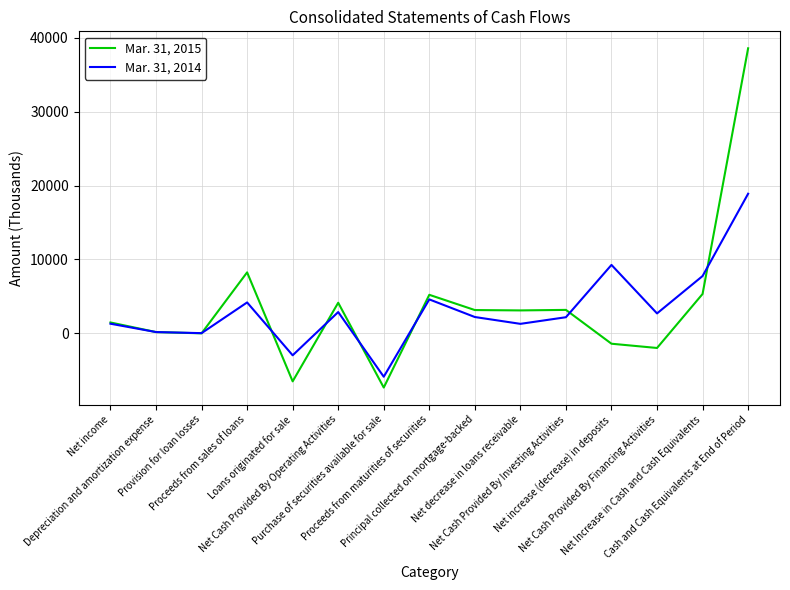

What is the difference between the second highest and second lowest values in the Mar. 31, 2014 series?

12231